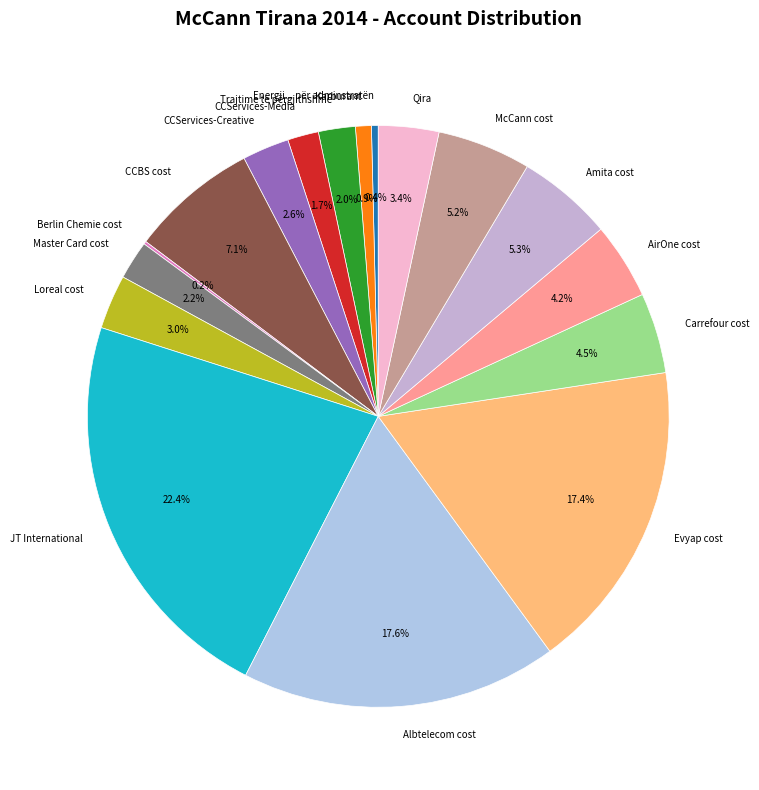

To the nearest percent, what is the combined percentage of Energji... për adminstratën and Carrefour cost?

5%